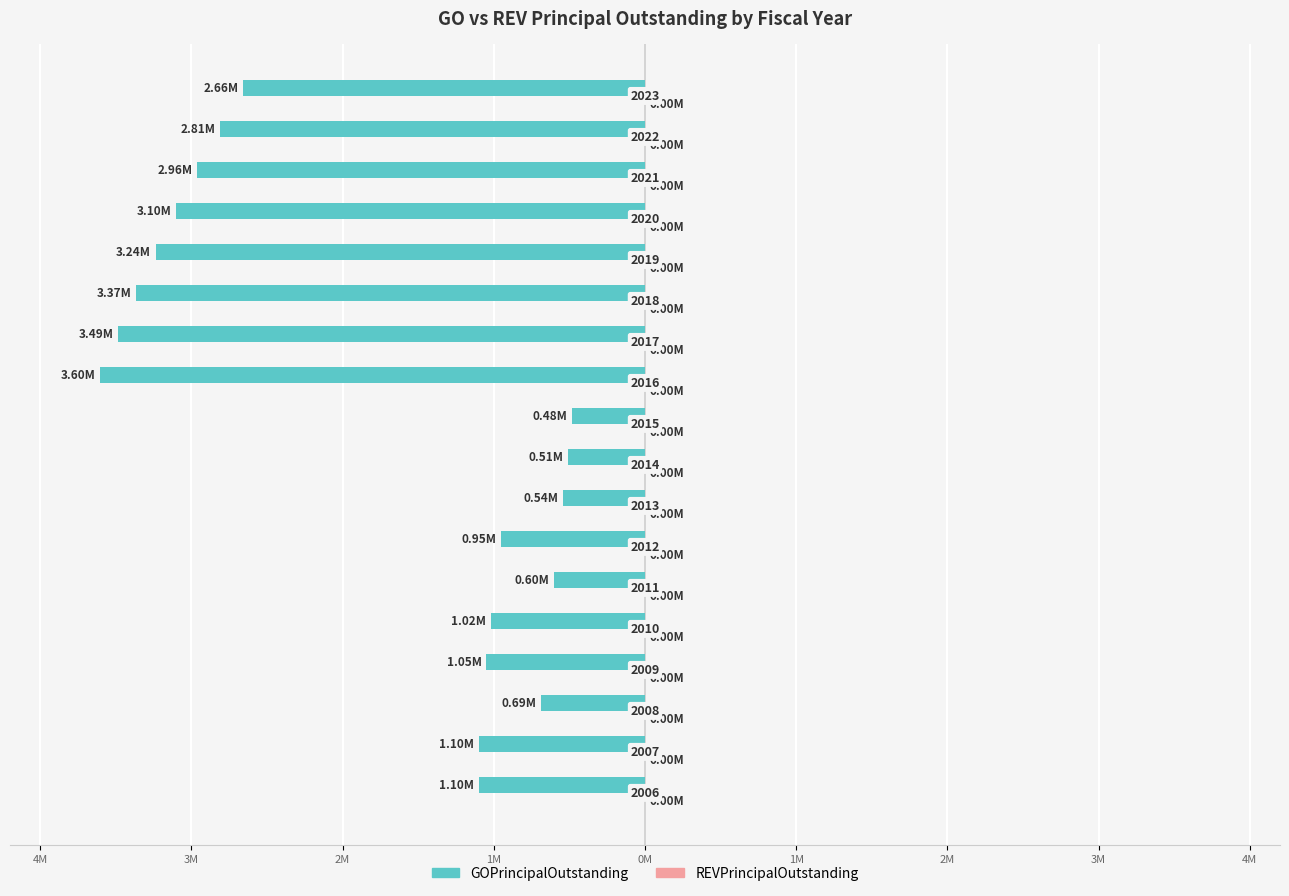

Are the bars horizontal?

Yes